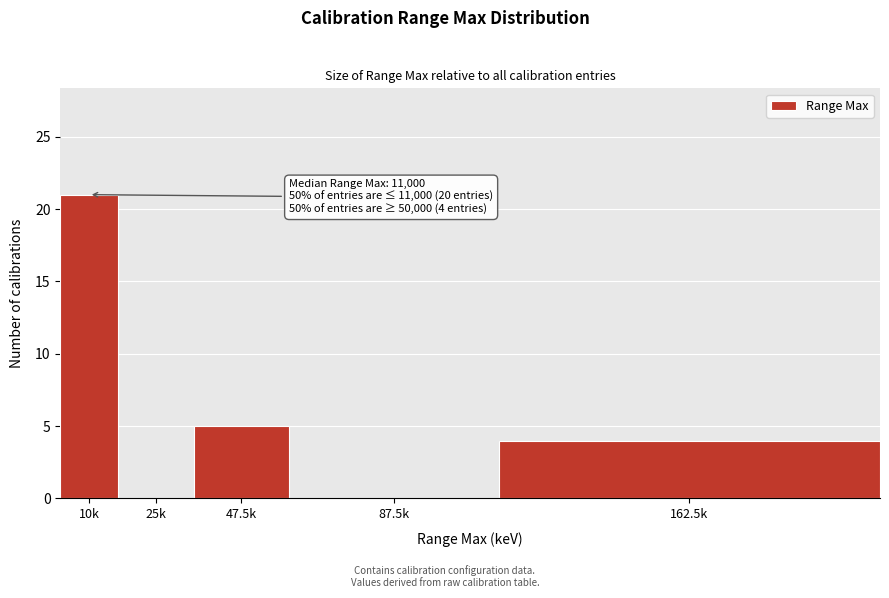

Reading left to right, what are all the values shown in this chart?

10k=21	25k=0	47.5k=5	87.5k=0	162.5k=4